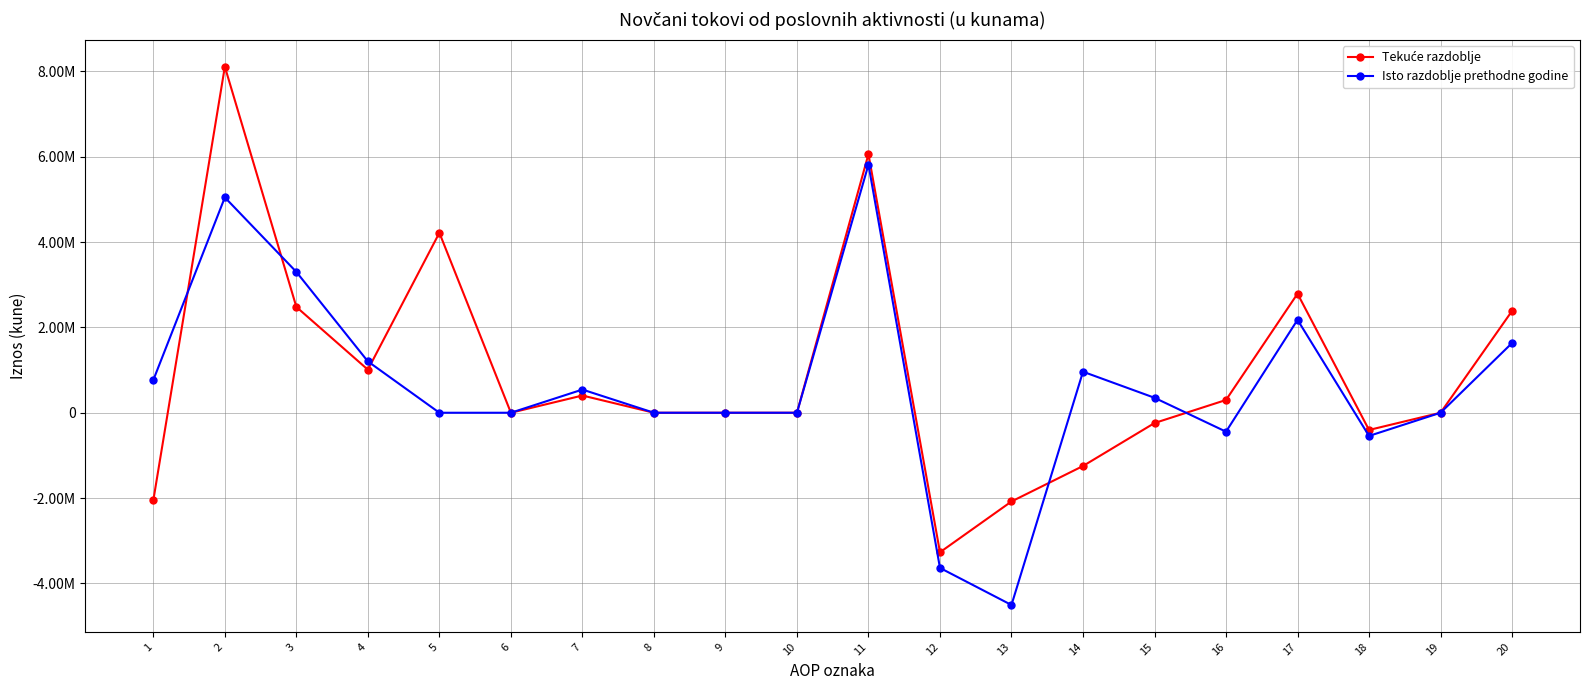

Is this an area chart (filled region under the line)?

No